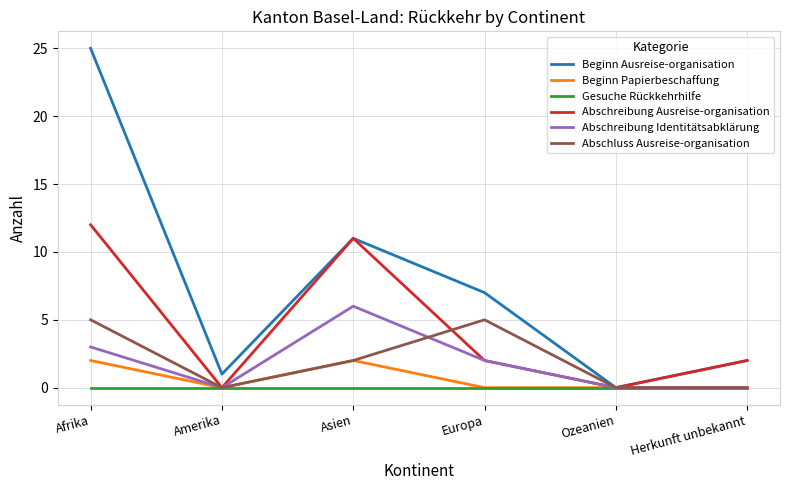

How many interior local valleys does the Abschreibung Ausreise-organisation series have?

2